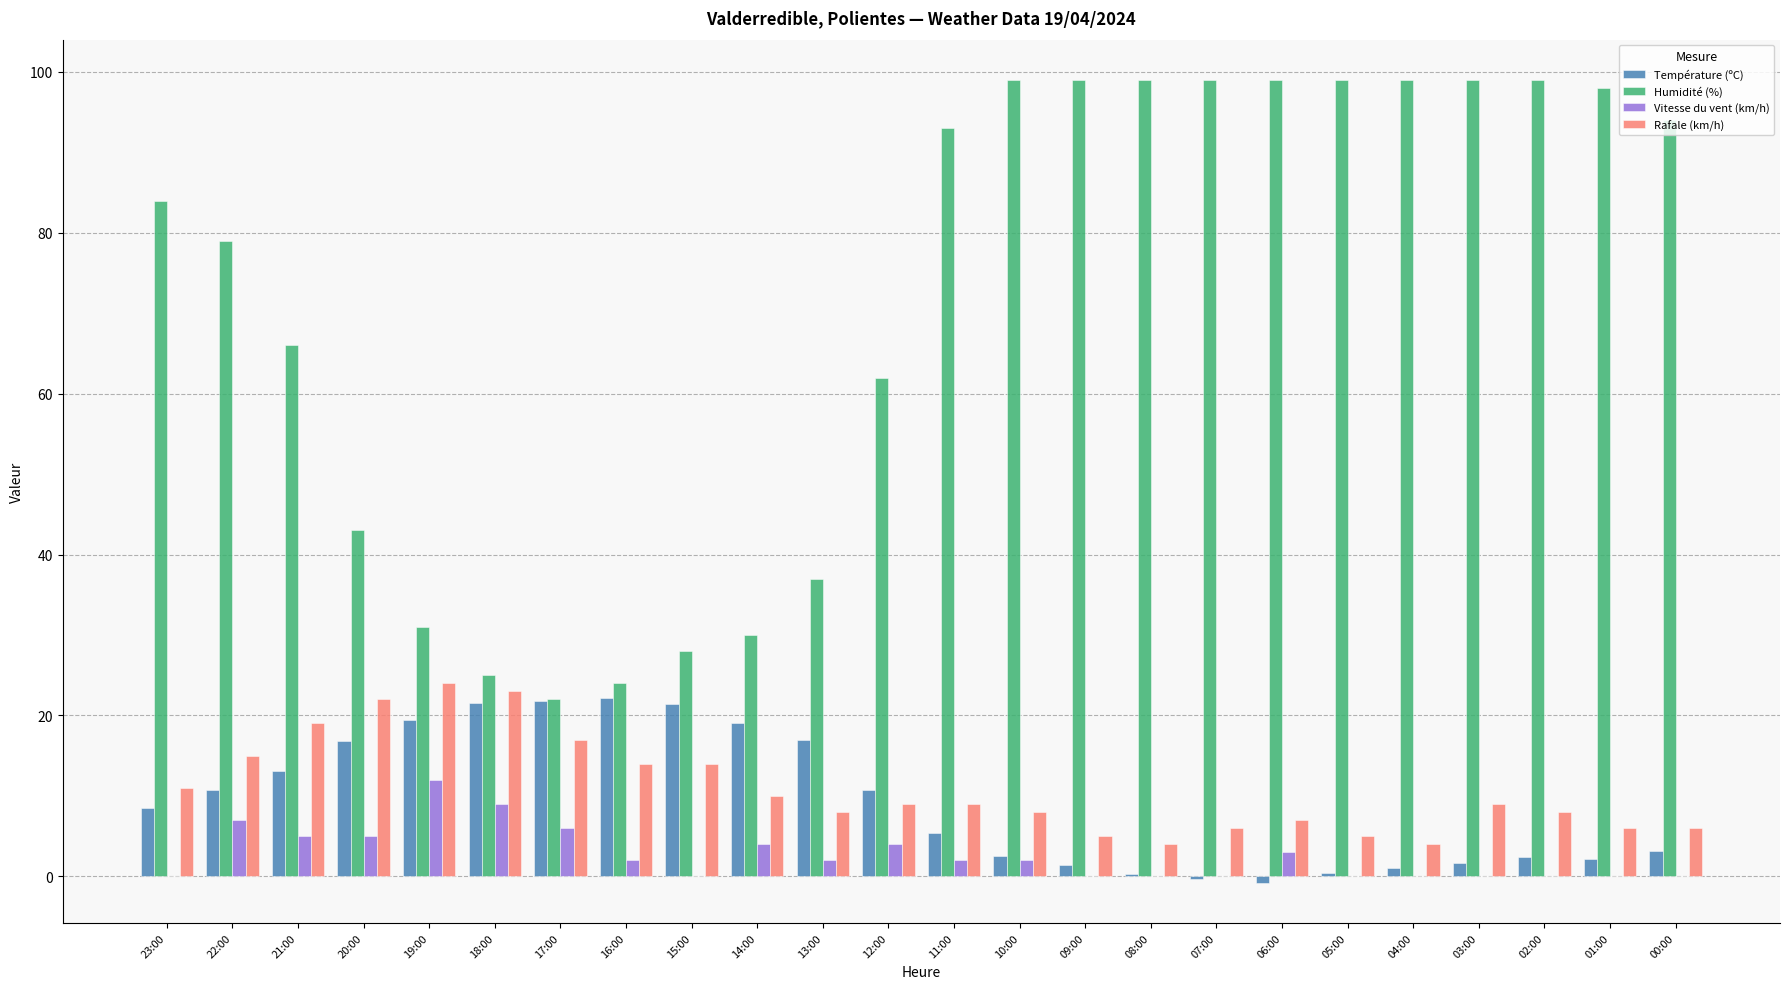

What is the greatest value displayed?

99.0